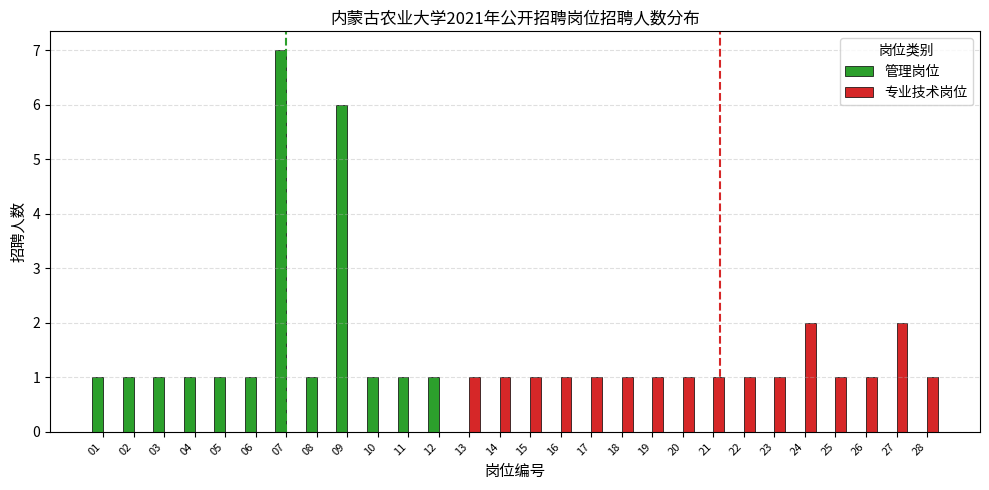

Reading right to left, transcribe all the data shown in this chart.

管理岗位: 0	0	0	0	0	0	0	0	0	0	0	0	0	0	0	0	1	1	1	6	1	7	1	1	1	1	1	1
专业技术岗位: 1	2	1	1	2	1	1	1	1	1	1	1	1	1	1	1	0	0	0	0	0	0	0	0	0	0	0	0